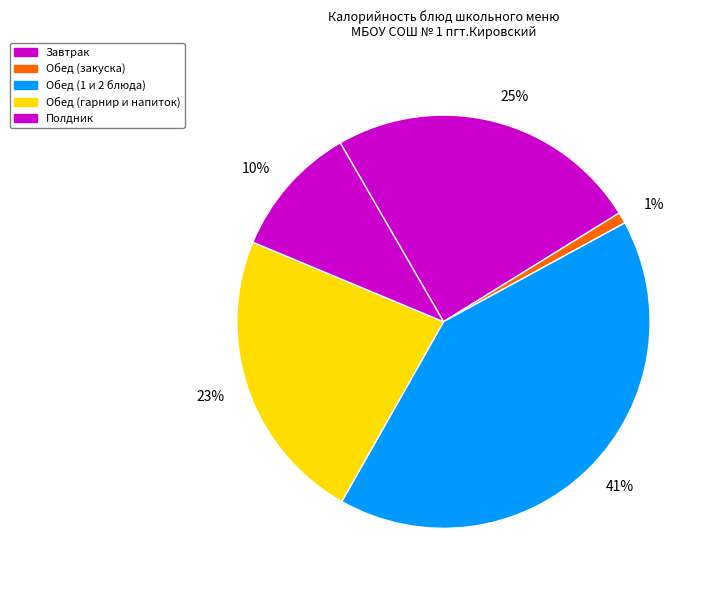

To the nearest percent, what percentage of the pie is 41%?

41%